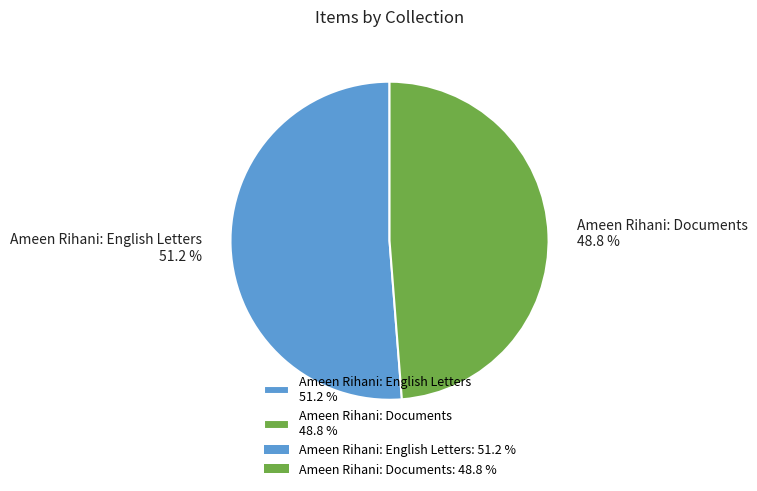

Does Ameen Rihani: Documents represent more than half of the total?

No